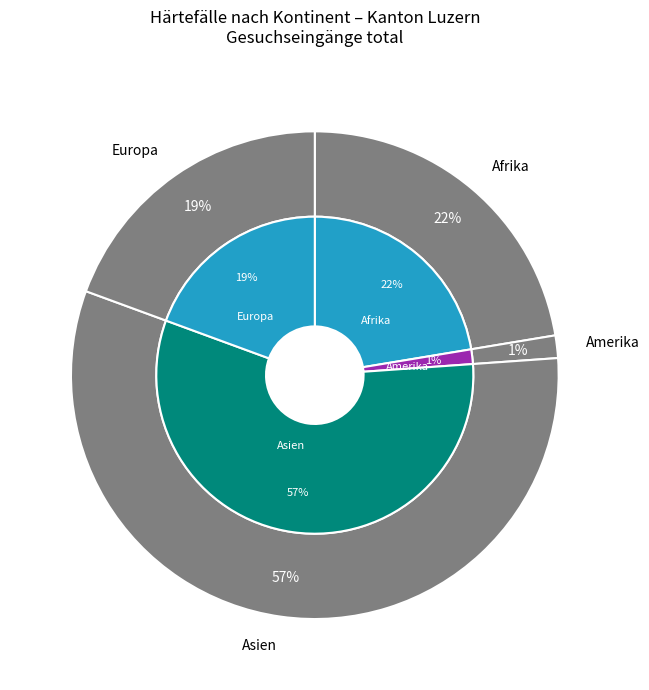

Count the number of slices in the pie.

4